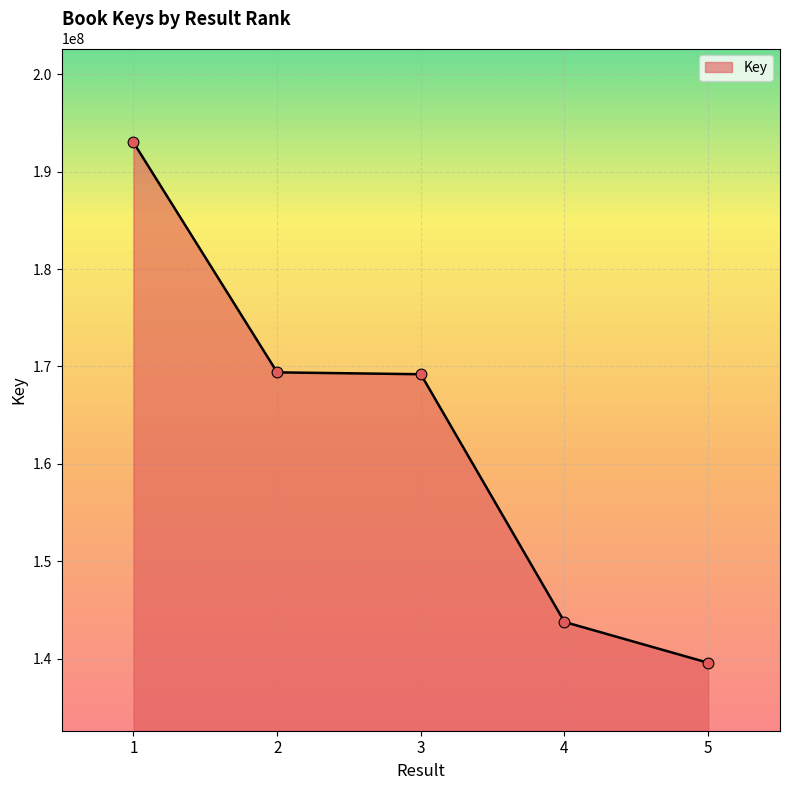

What is the change in value from 2 to 5?

-29829029